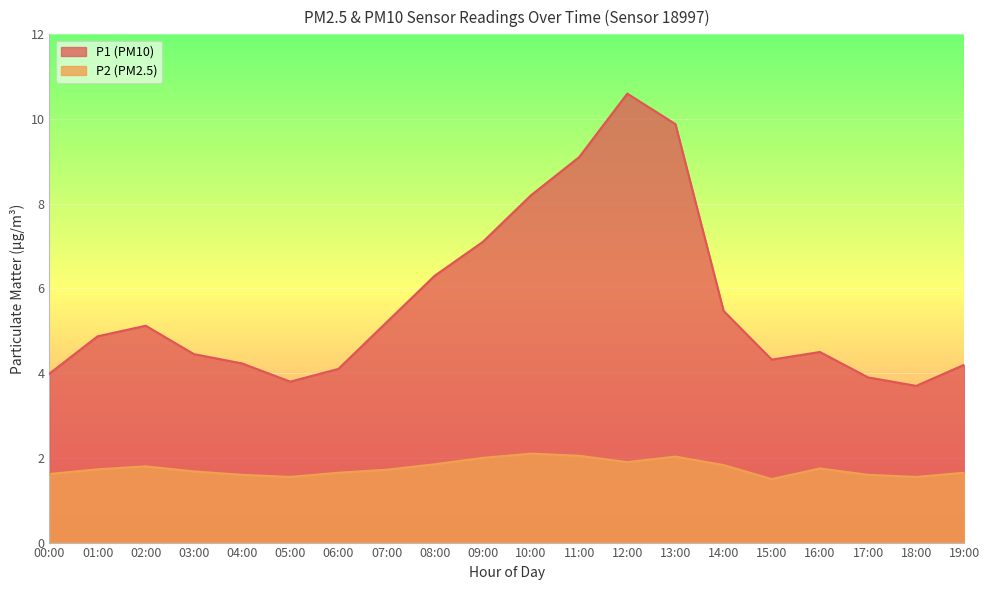

What position from the right is 01:00?

19